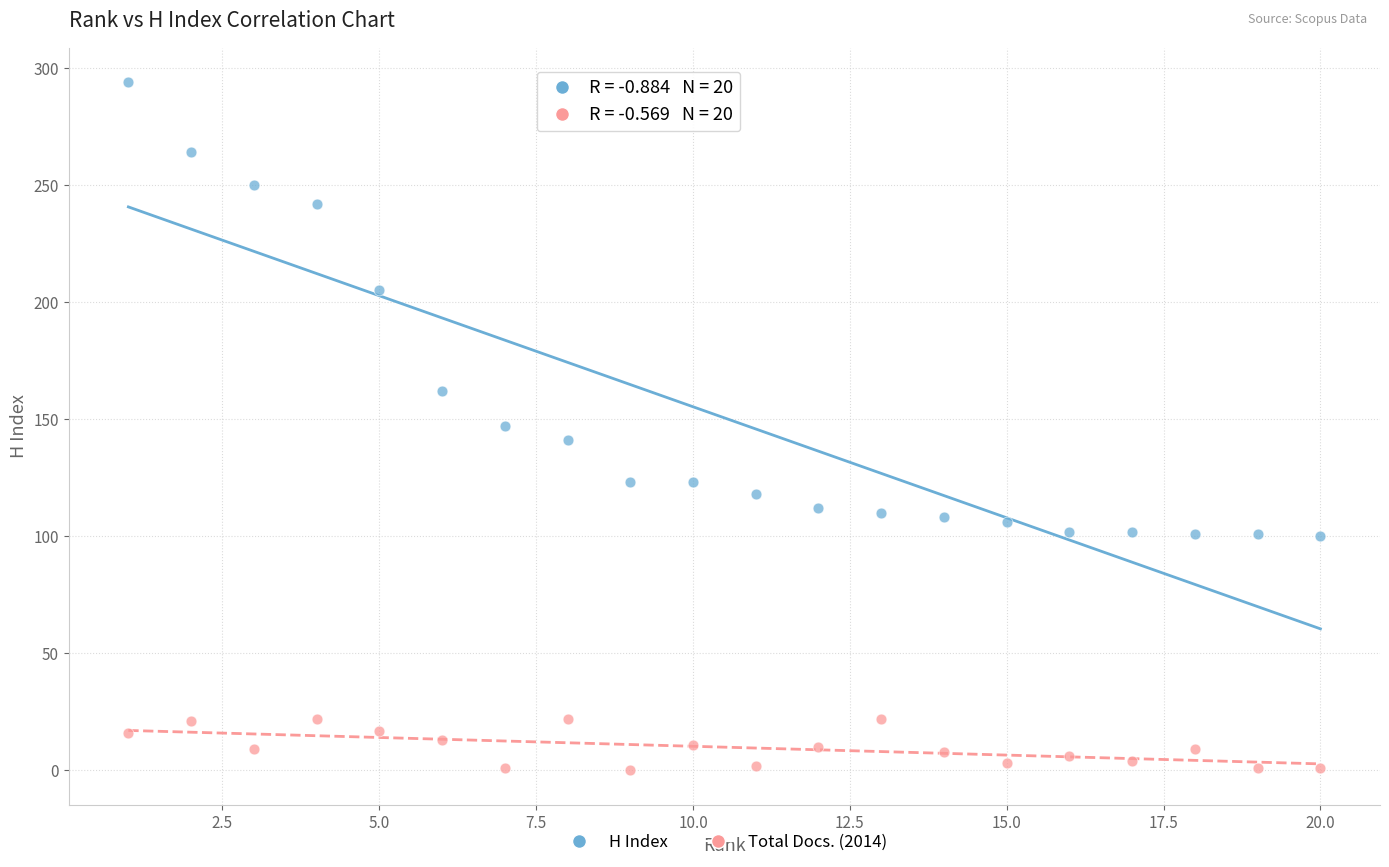

What are all the series names shown in the legend?

H Index, Total Docs. (2014)